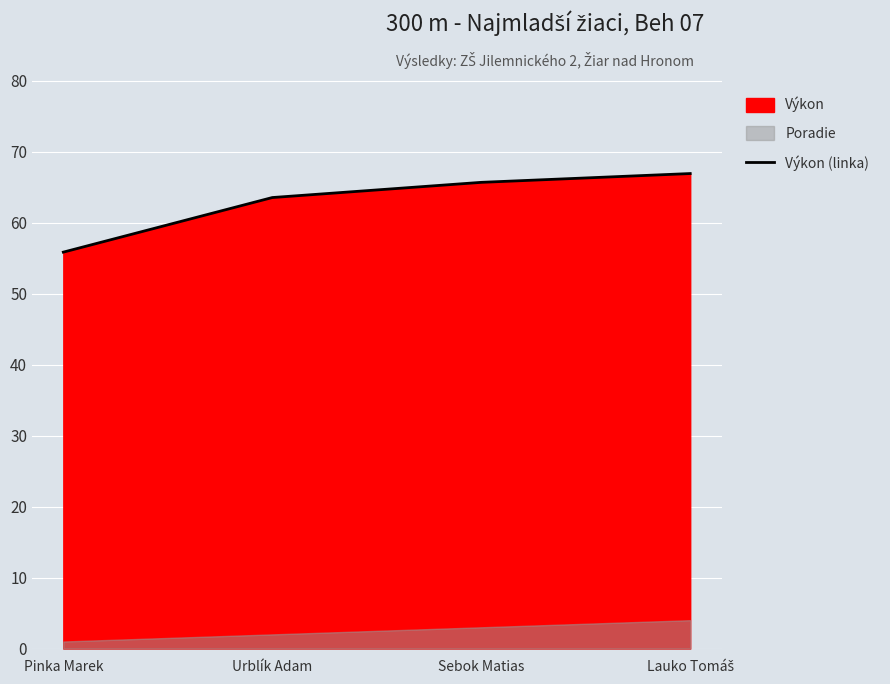

List the labels in order of value, largest first.

Lauko Tomáš, Sebok Matias, Urblík Adam, Pinka Marek